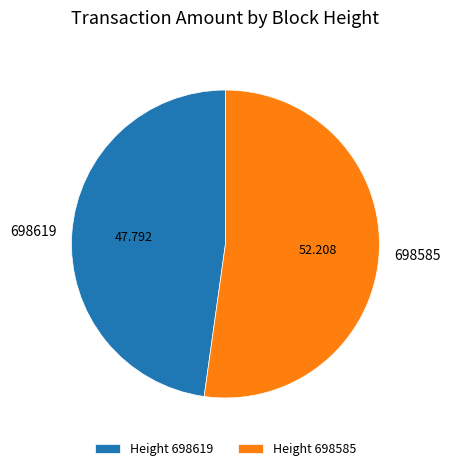

Do 698585 and 698619 together represent more than half of the pie?

Yes